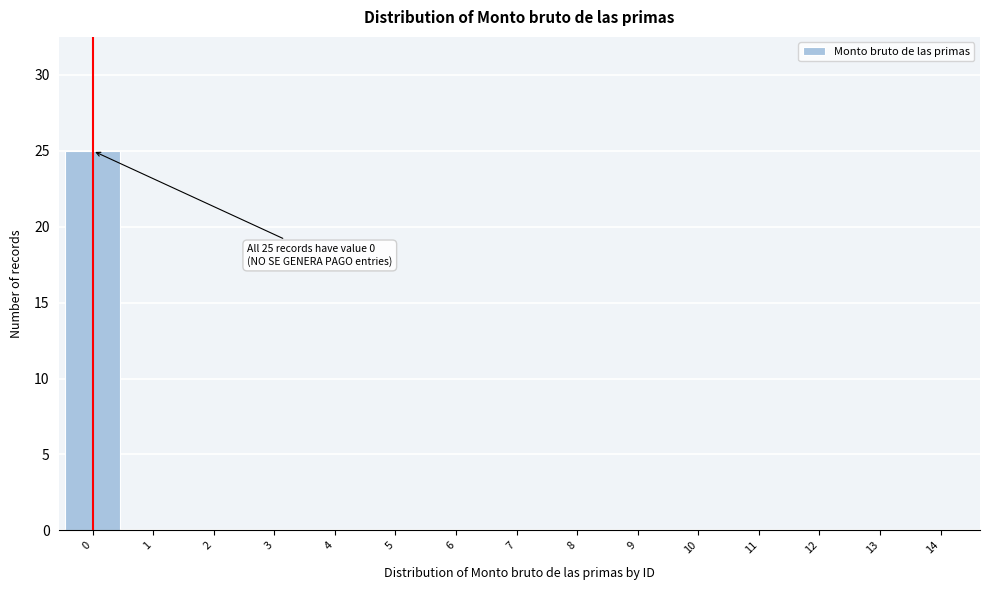

Reading left to right, list all the values displayed in this chart.

0=25	1=0	2=0	3=0	4=0	5=0	6=0	7=0	8=0	9=0	10=0	11=0	12=0	13=0	14=0